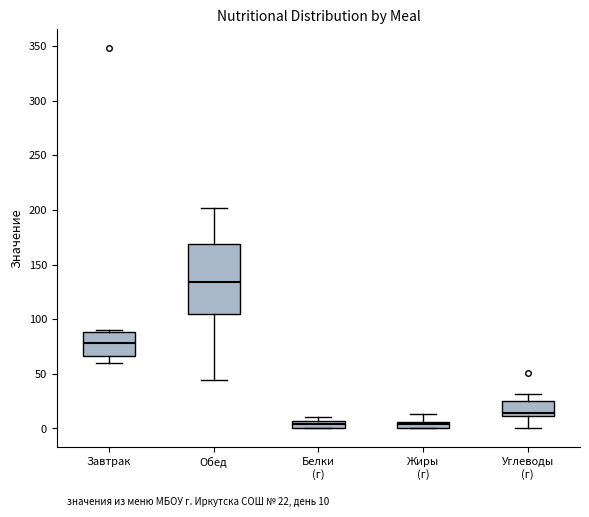

Where is the lower edge of the box for Жиры (г) on the y-axis? The values are not printed on the chart, so give them approximately, as read against the axis.

0